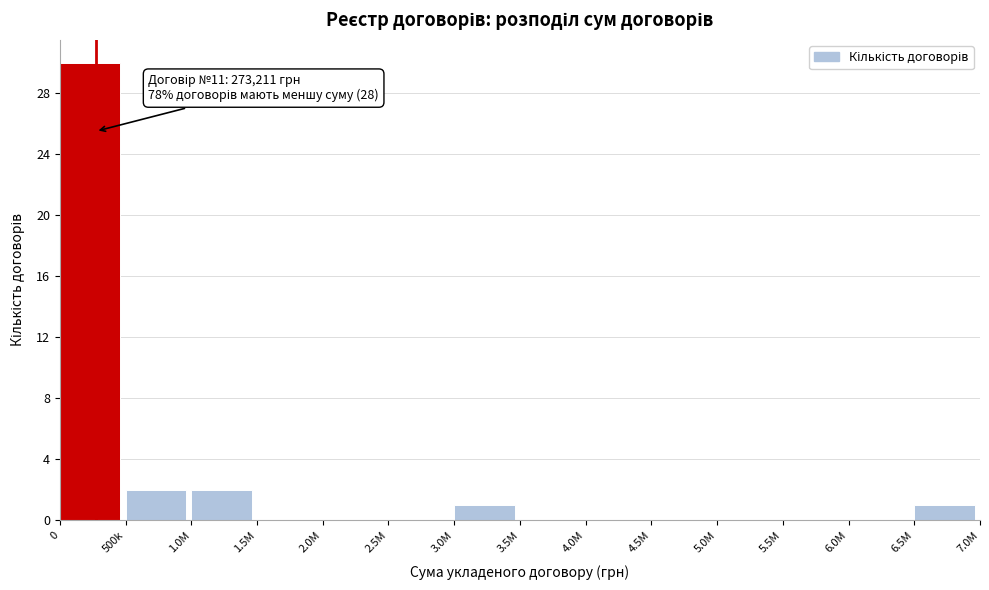

Reading right to left, transcribe all the data shown in this chart.

6.5M=1	6.0M=0	5.5M=0	5.0M=0	4.5M=0	4.0M=0	3.5M=0	3.0M=1	2.5M=0	2.0M=0	1.5M=0	1.0M=2	500k=2	0=30